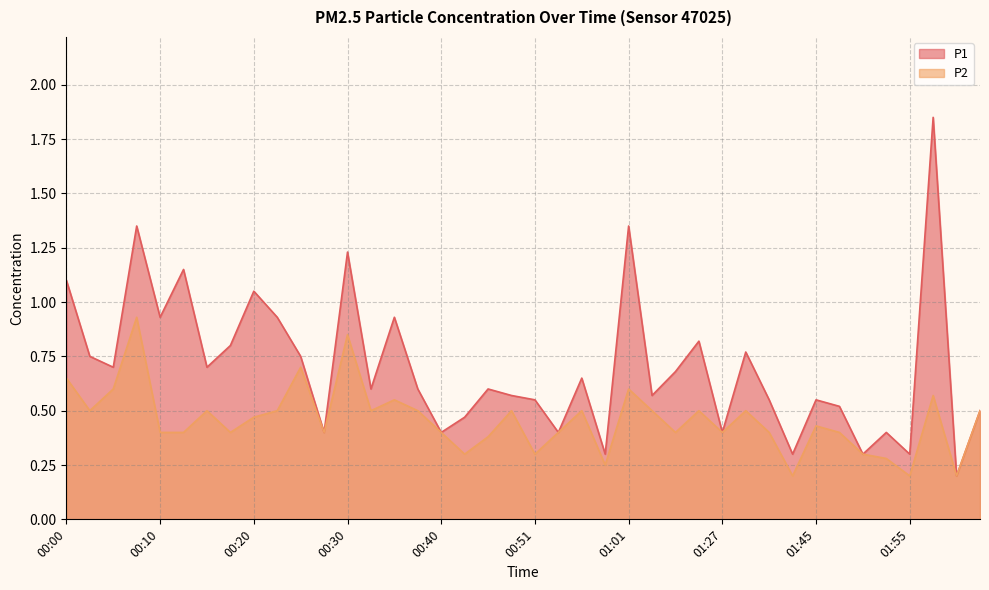

What is the sum of all P1 values?

28.0